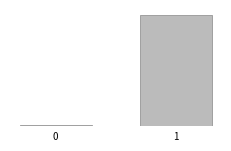

Does the chart contain any negative values?

No